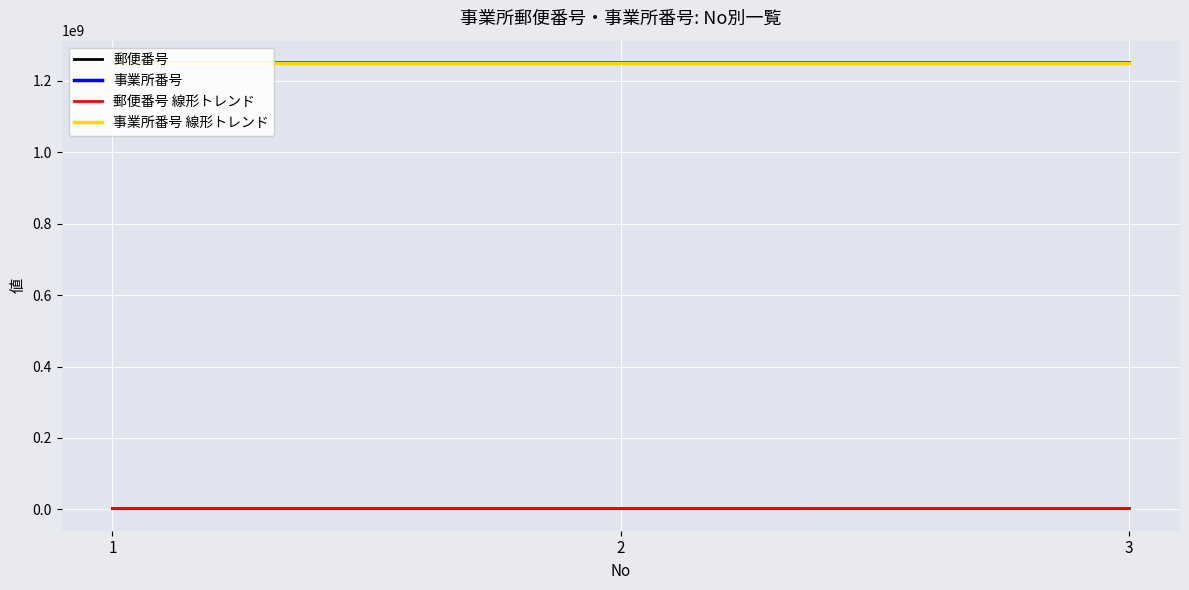

Count the 事業所番号 values in the range 1250100011 to 1250120019.

3